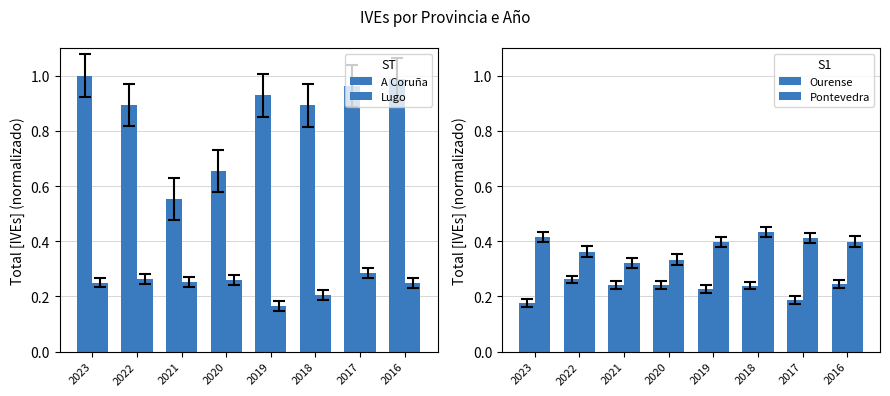

What is the sum of all Lugo values?

1.9